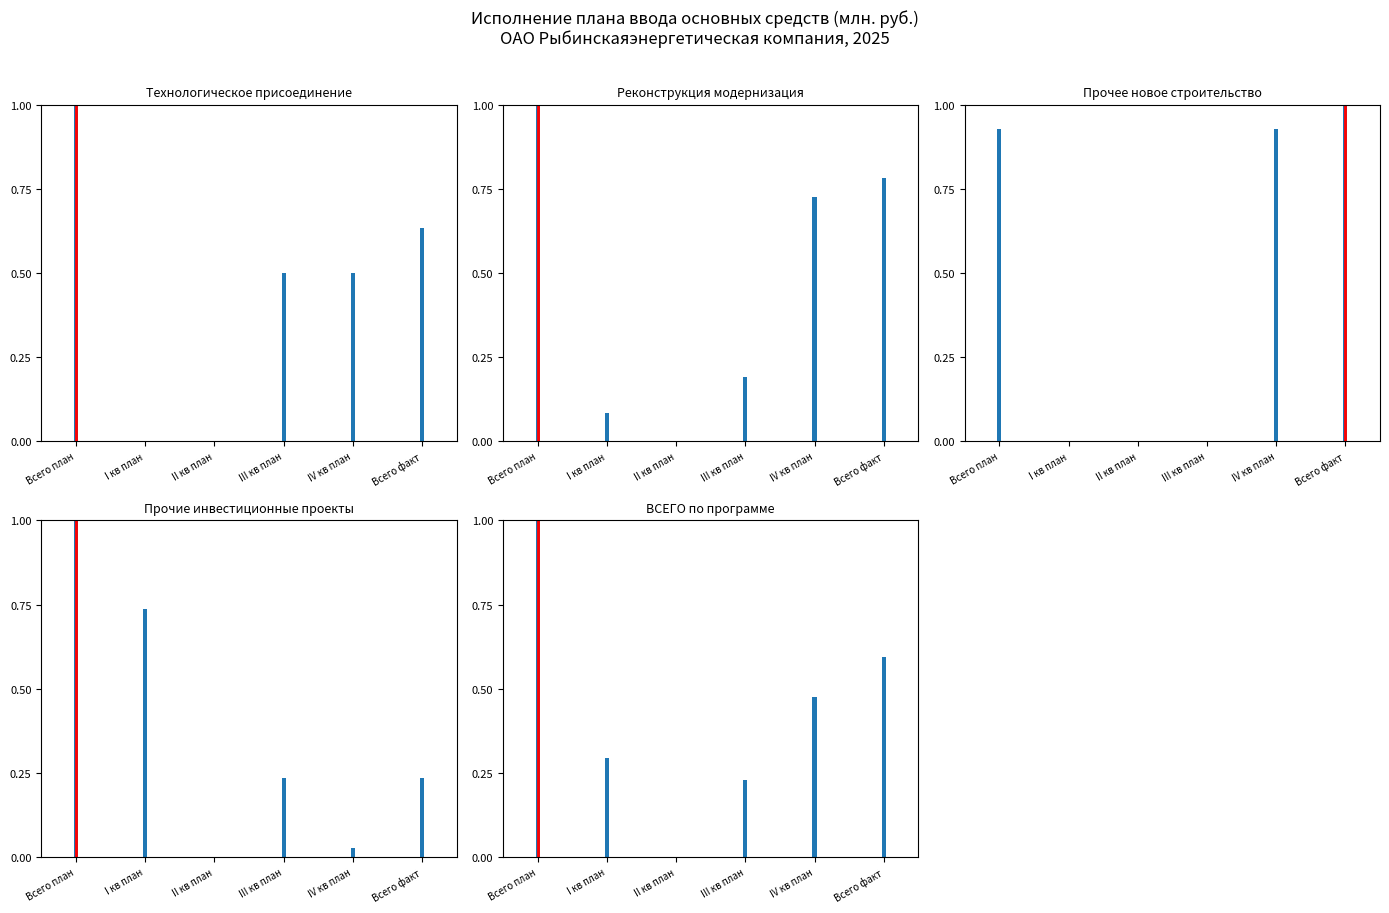

What is the average value of the Технологическое присоединение series?

0.4